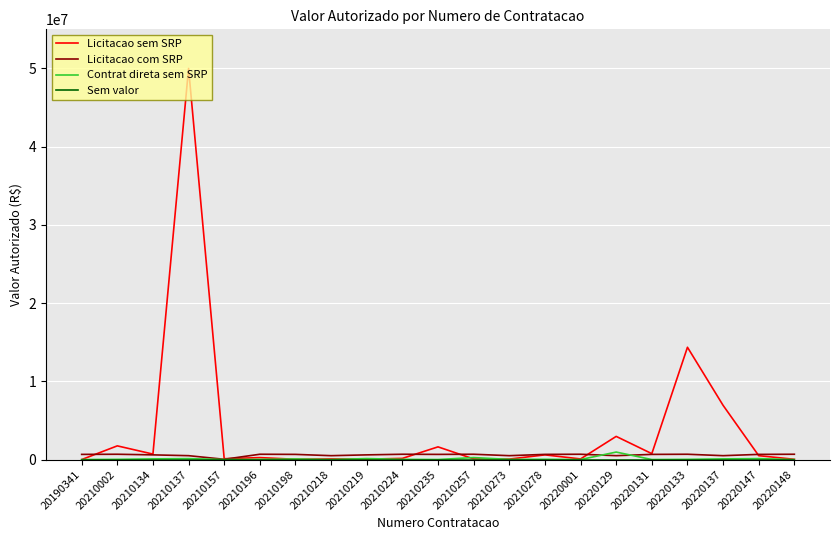

Which label corresponds to the largest value in the chart?

20210137